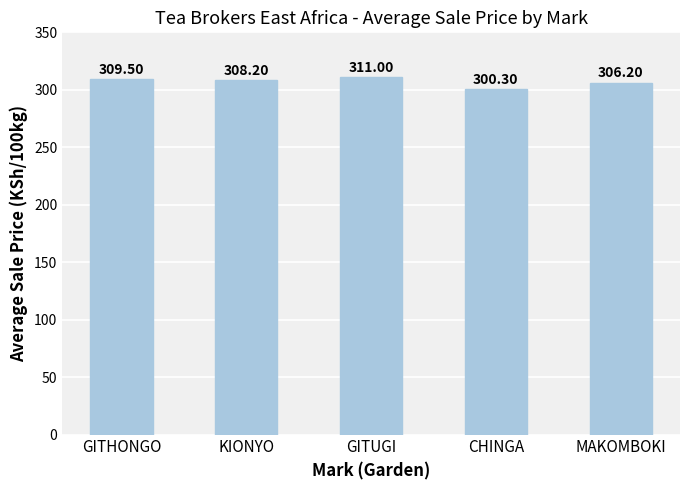

How many bars are there in total?

5